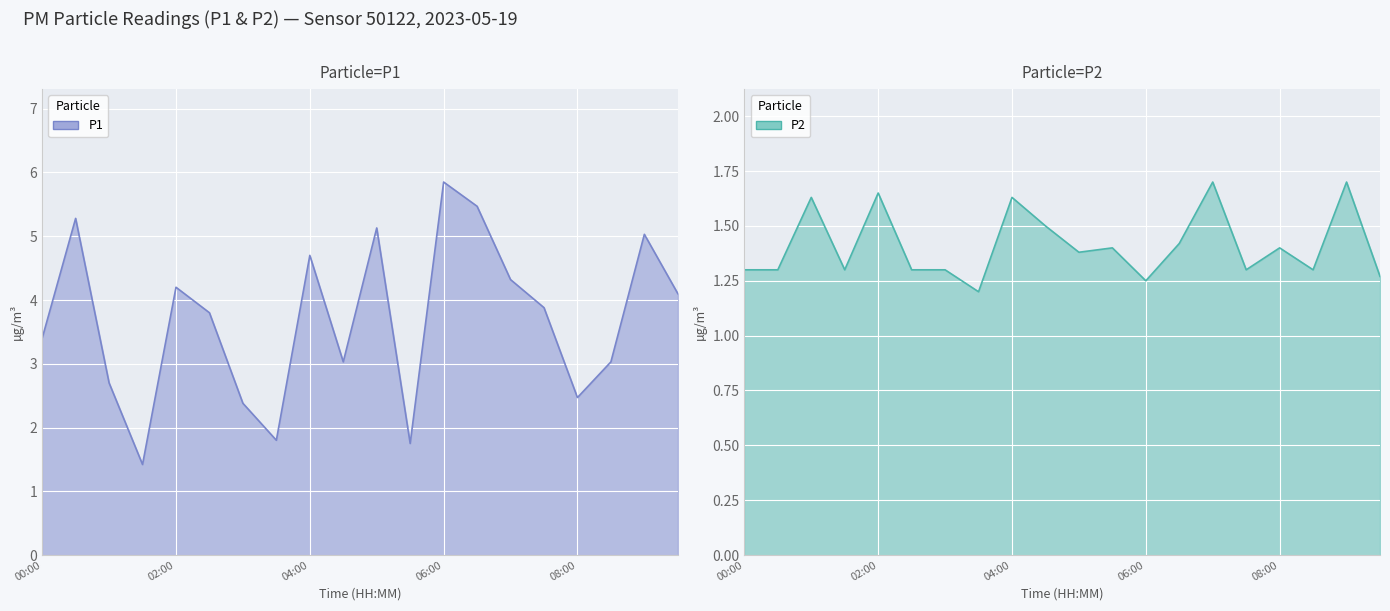

What is the maximum value for P2?

1.7